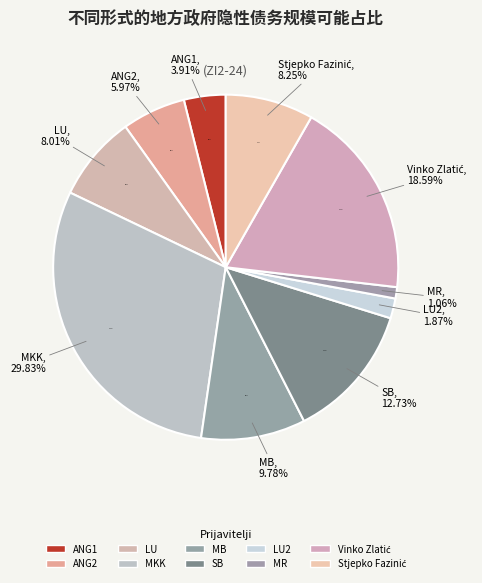

Count the number of slices in the pie.

10